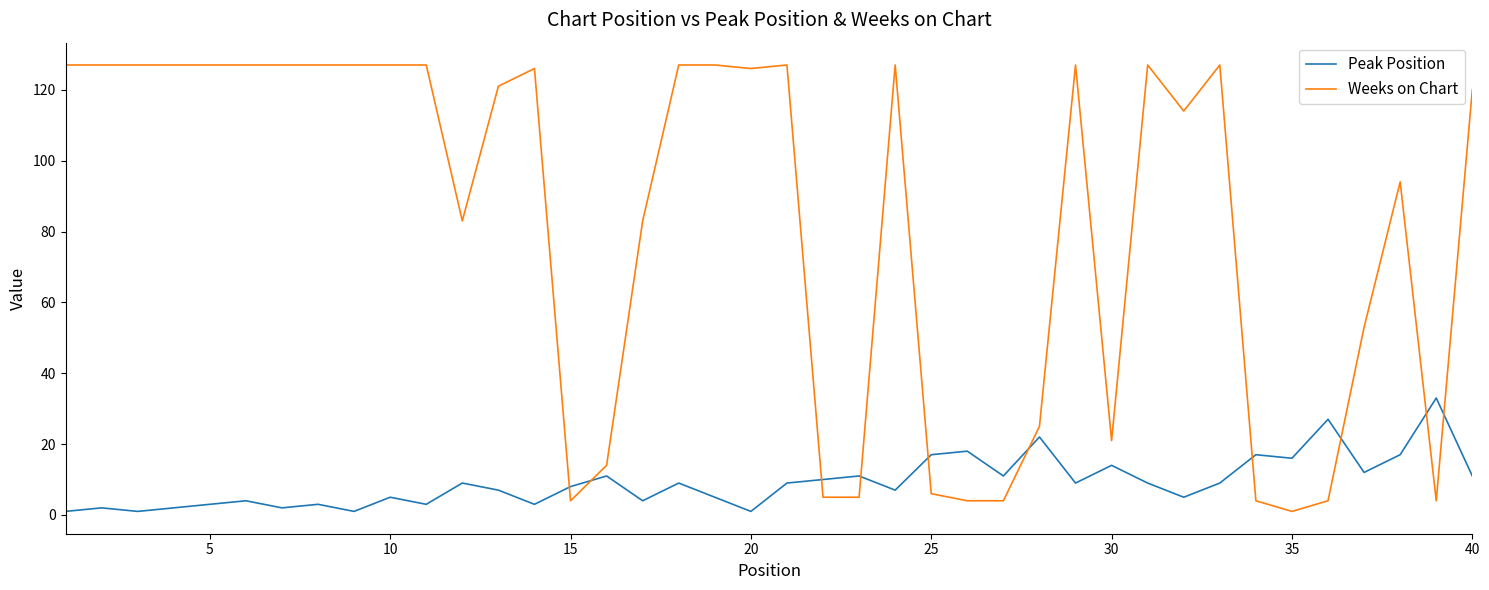

How many series are shown in this chart?

2